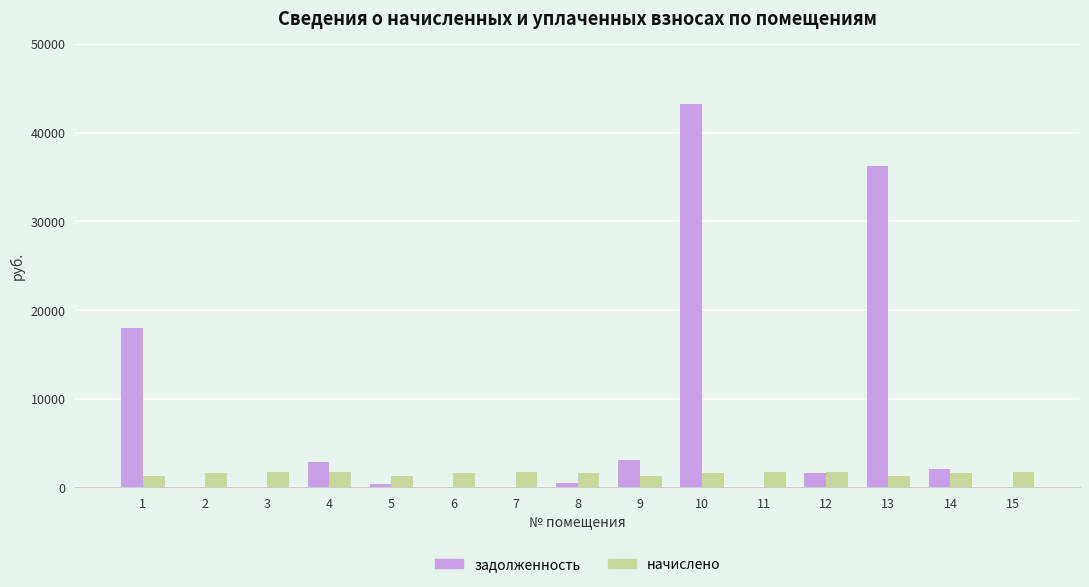

Which series has the widest spread of values?

задолженность